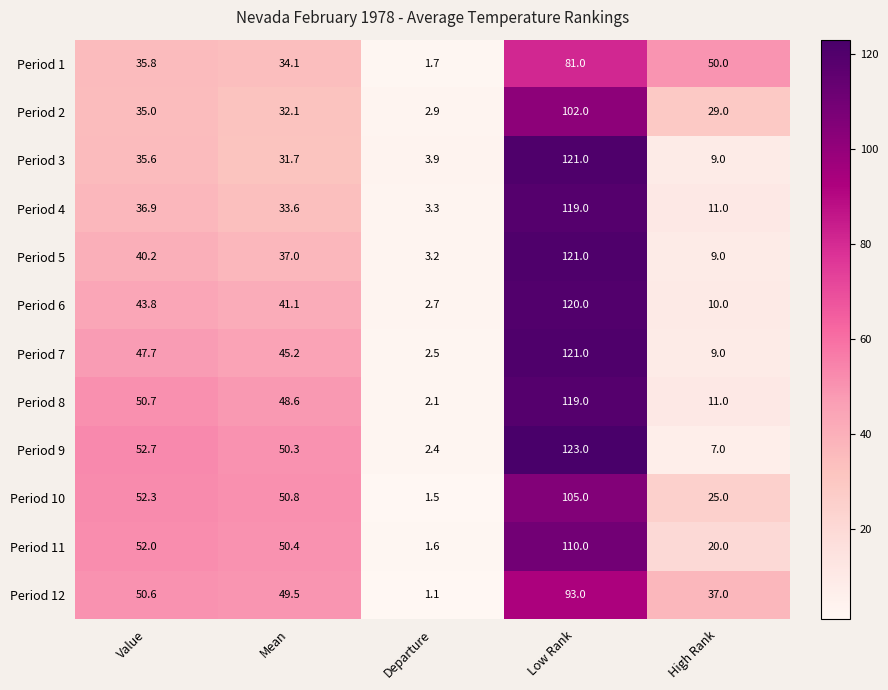

What is the average value of the Period 6 series?

43.5